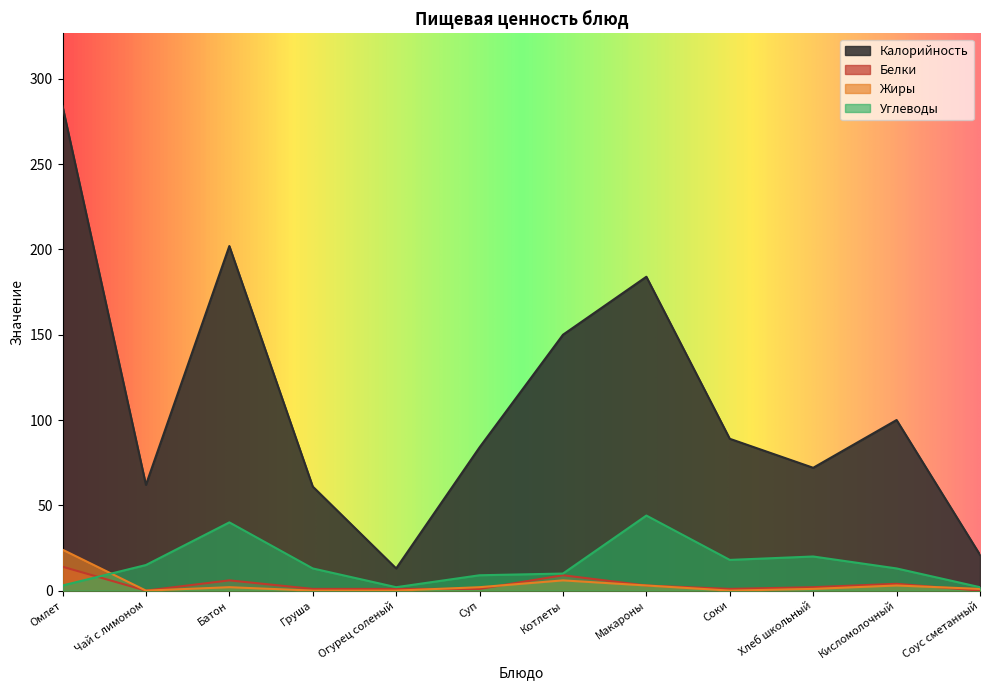

How many distinct data groups are displayed?

4